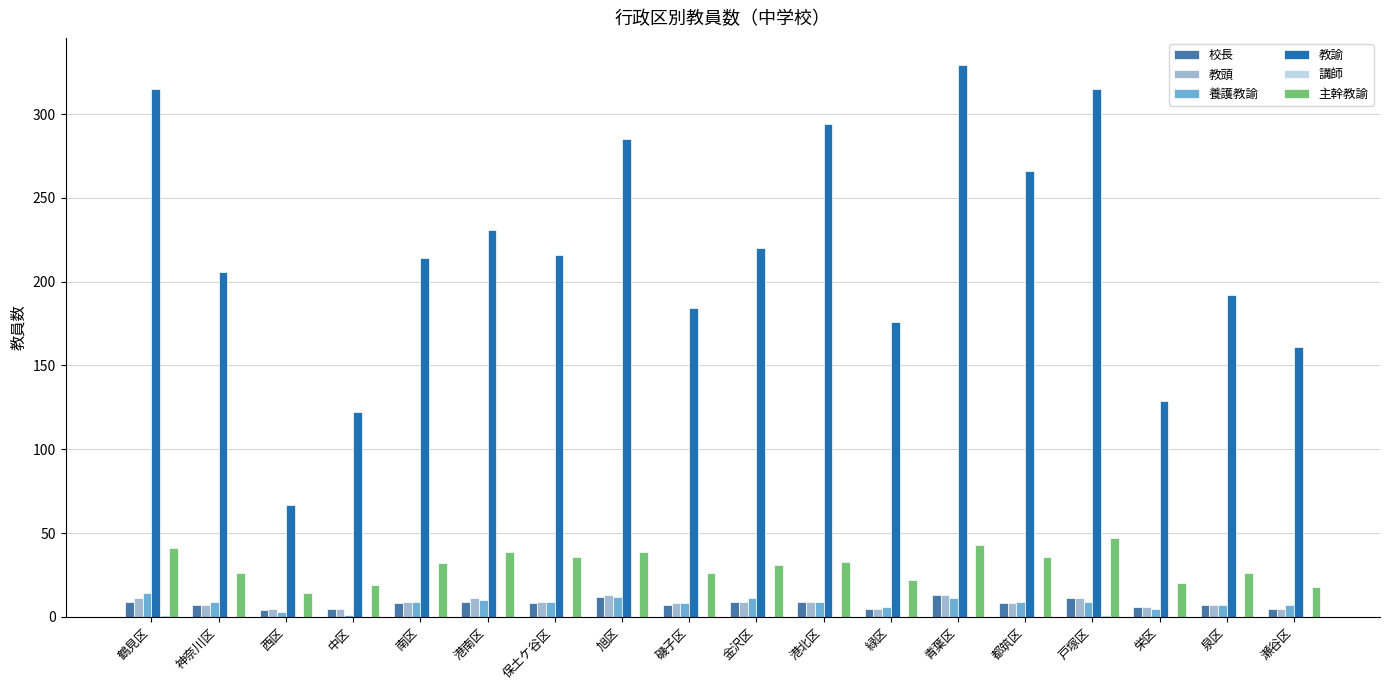

What is the maximum value for 校長?

13